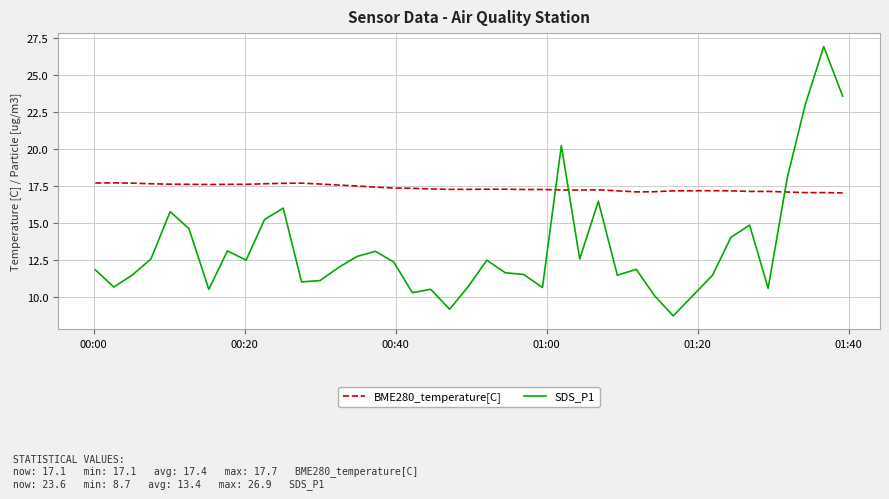

How many times do SDS_P1 and BME280_temperature[C] cross each other?

3